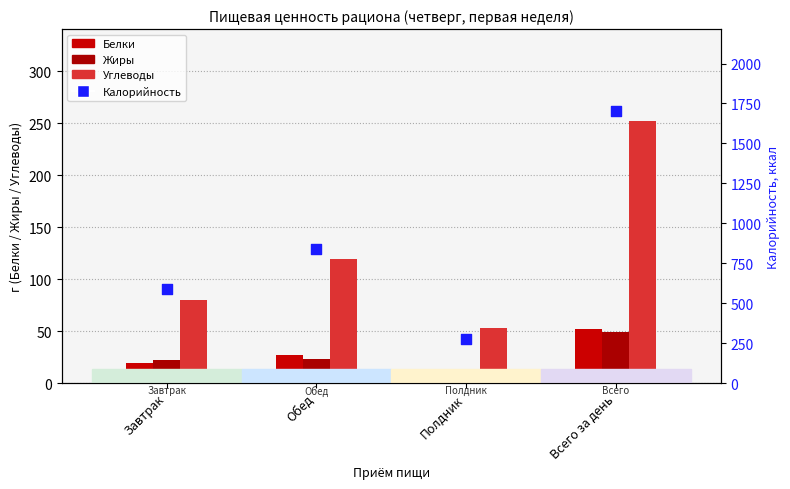

Which series has the largest total across all categories?

Калорийность